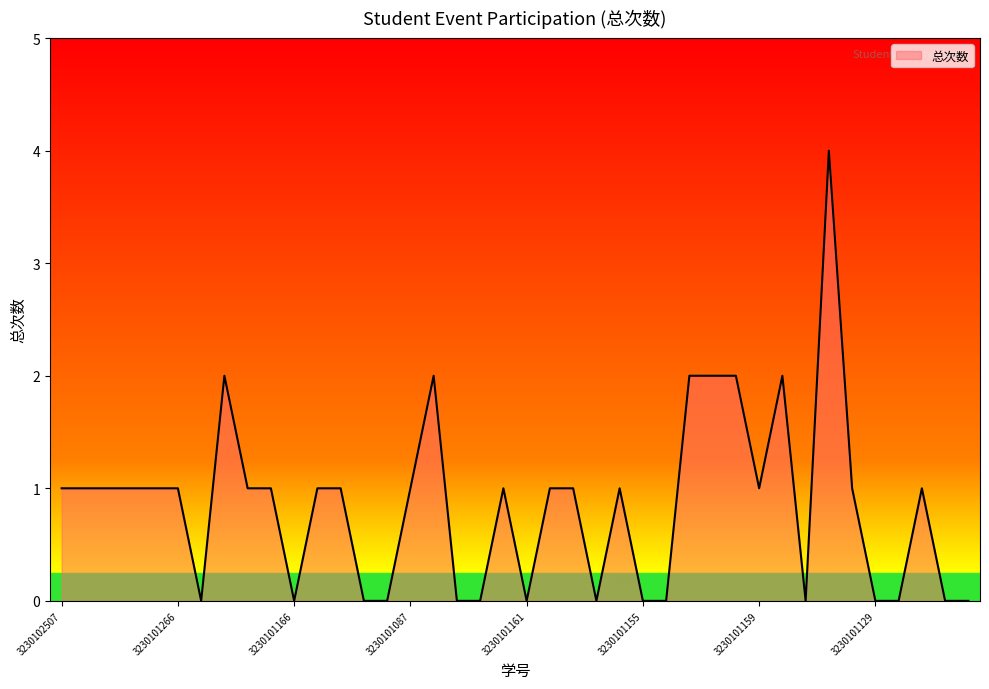

How many lines are shown in the chart?

1